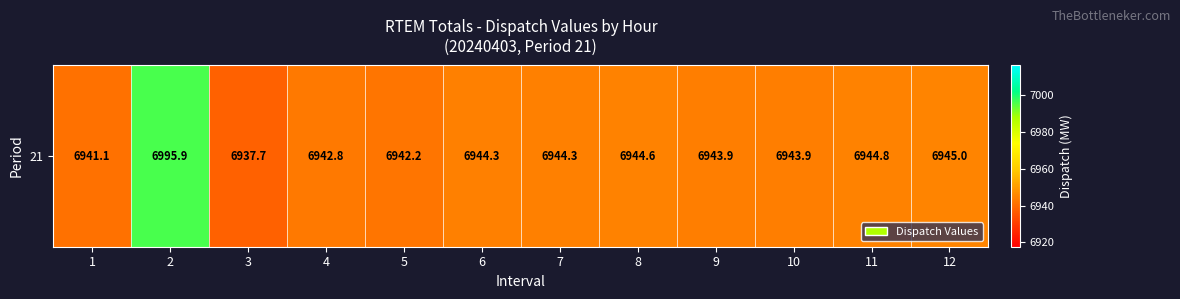

List the labels in order of value, smallest first.

3, 1, 5, 4, 9, 10, 6, 7, 8, 11, 12, 2